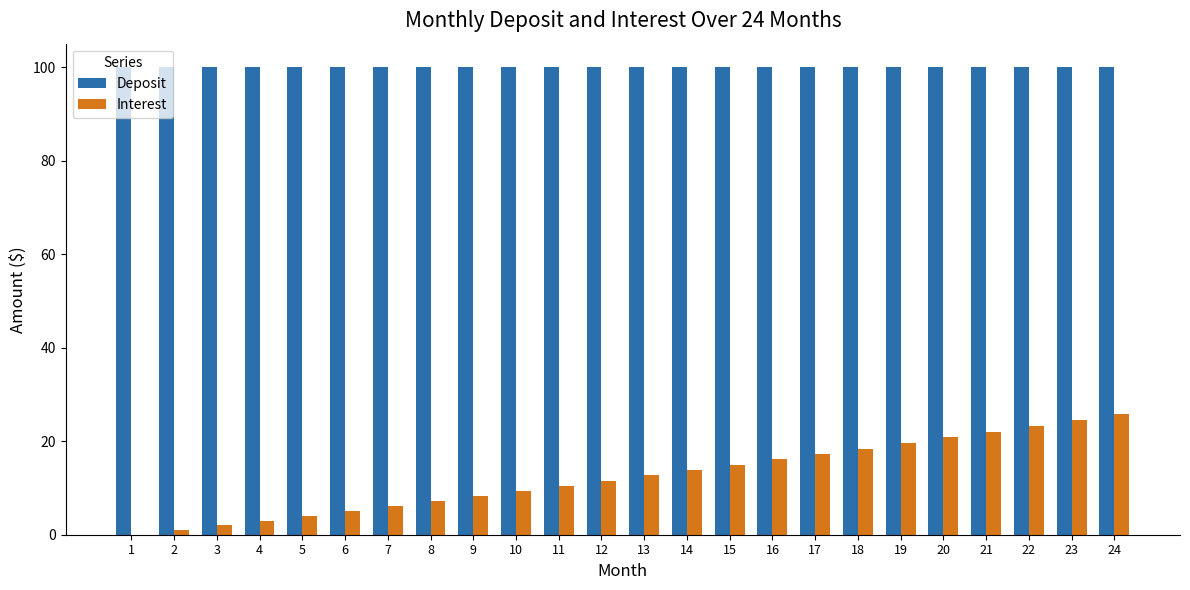

What are all the series names shown in the legend?

Deposit, Interest